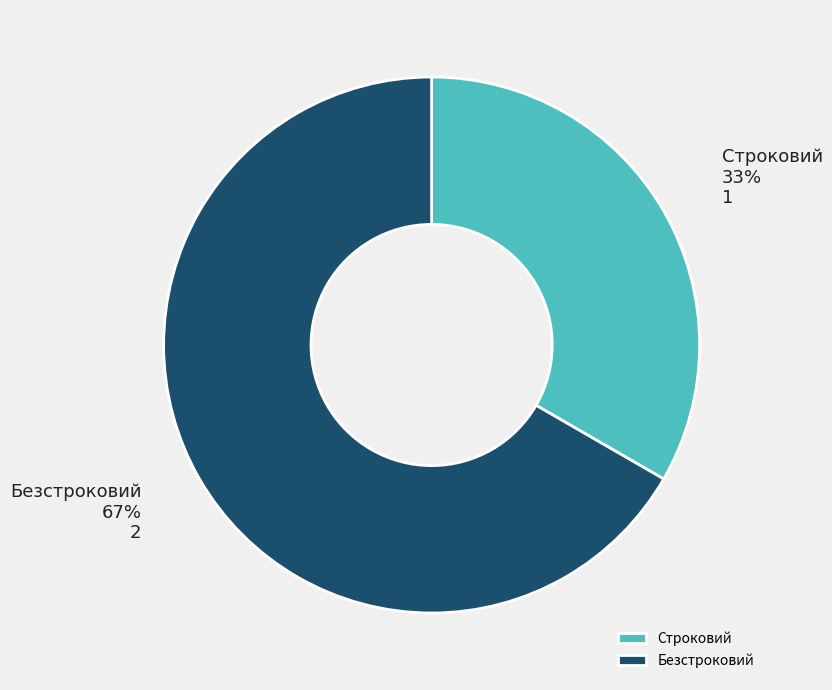

Rank the categories by value from highest to lowest.

Безстроковий, Строковий